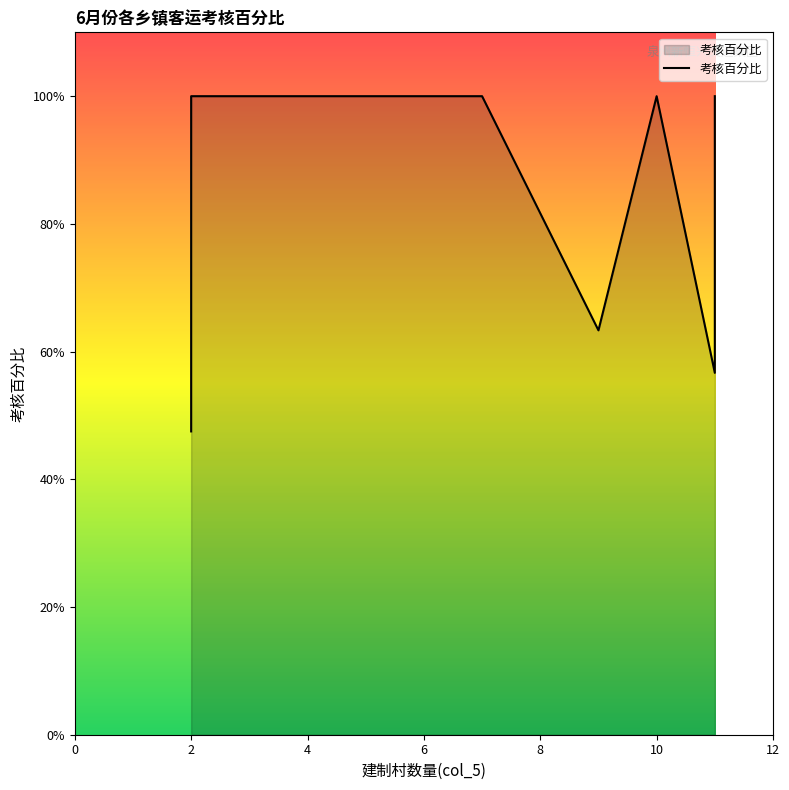

What is the greatest value displayed?

1.0